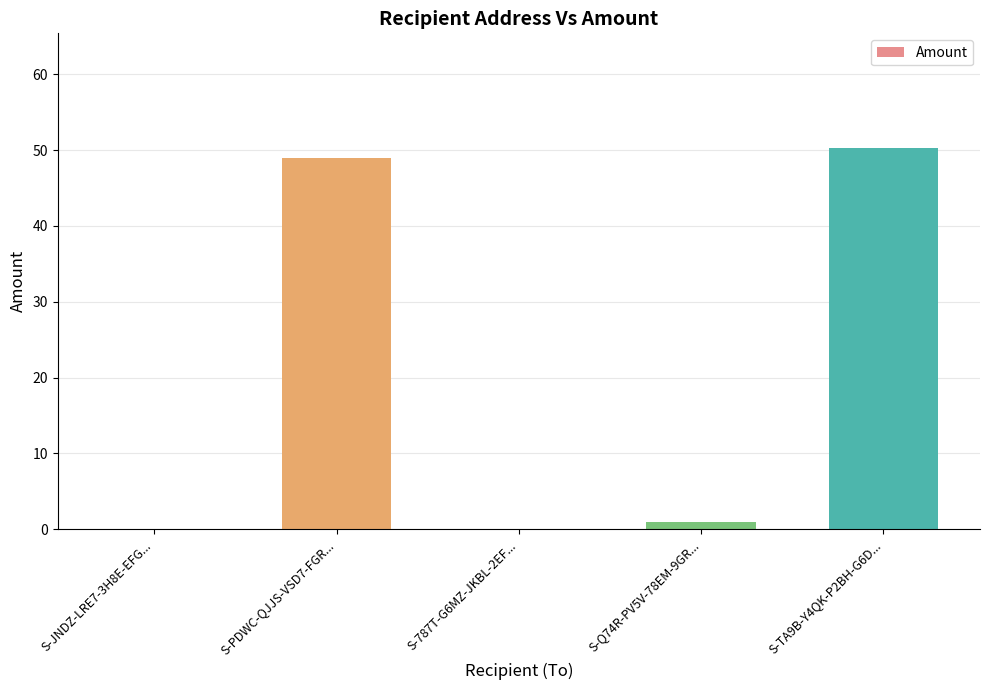

Are the bars horizontal?

No